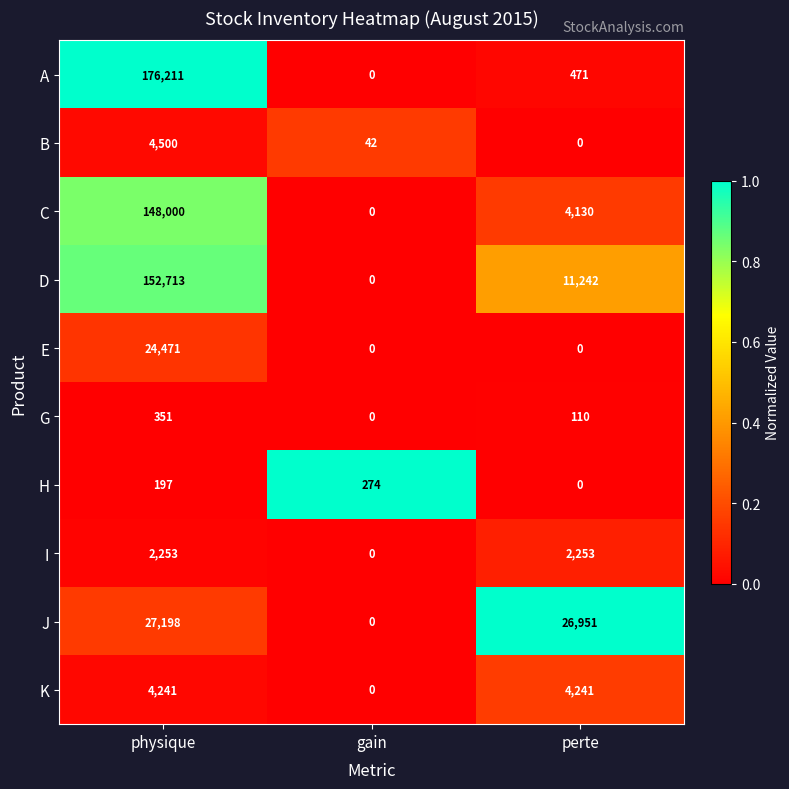

What is the sum of all G values?

461